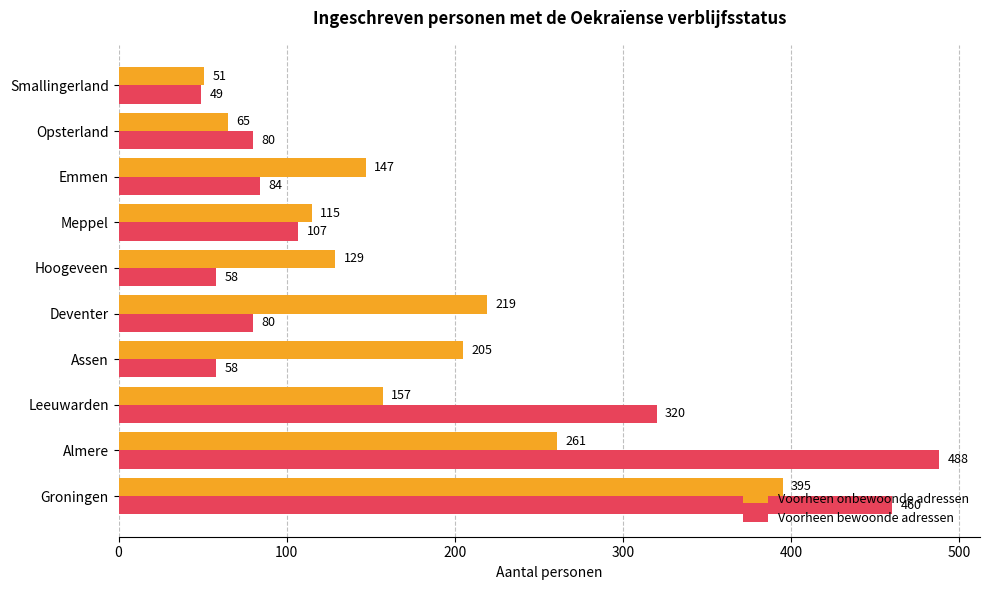

Which series changed the most between Deventer and Hoogeveen?

Voorheen onbewoonde adressen